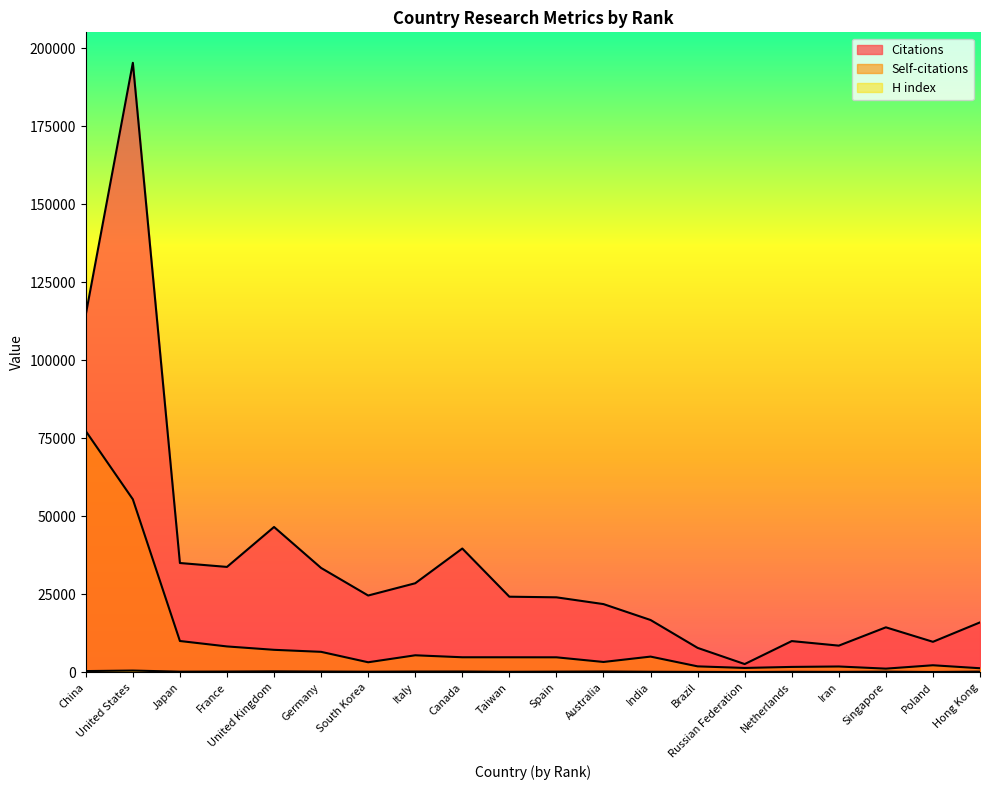

What is the sum of the Self-citations values at Canada and Russian Federation?

6255